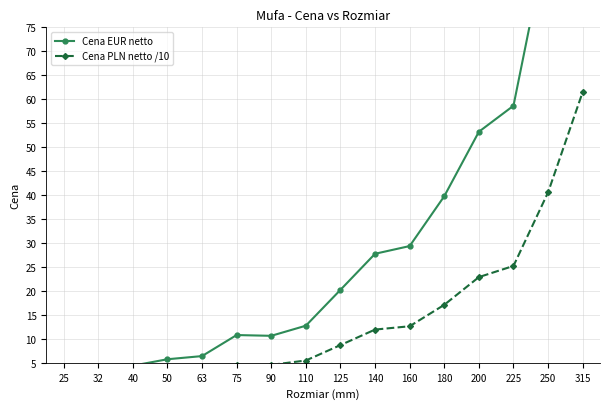

What is the average value of the Cena PLN netto /10 series?

14.1